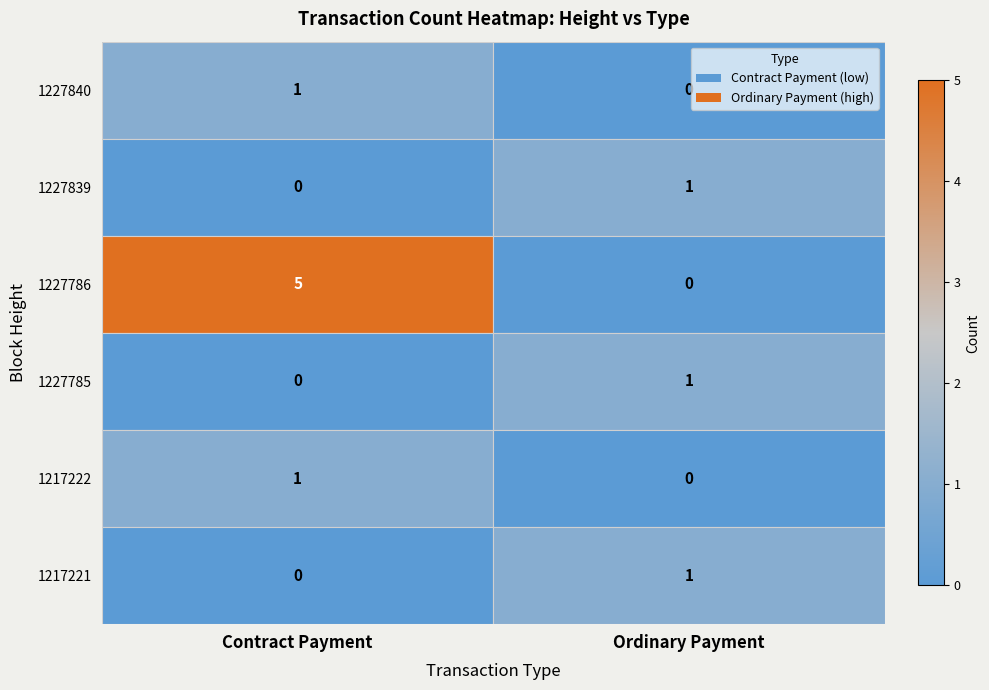

Which series has the largest range (max minus min)?

1227786